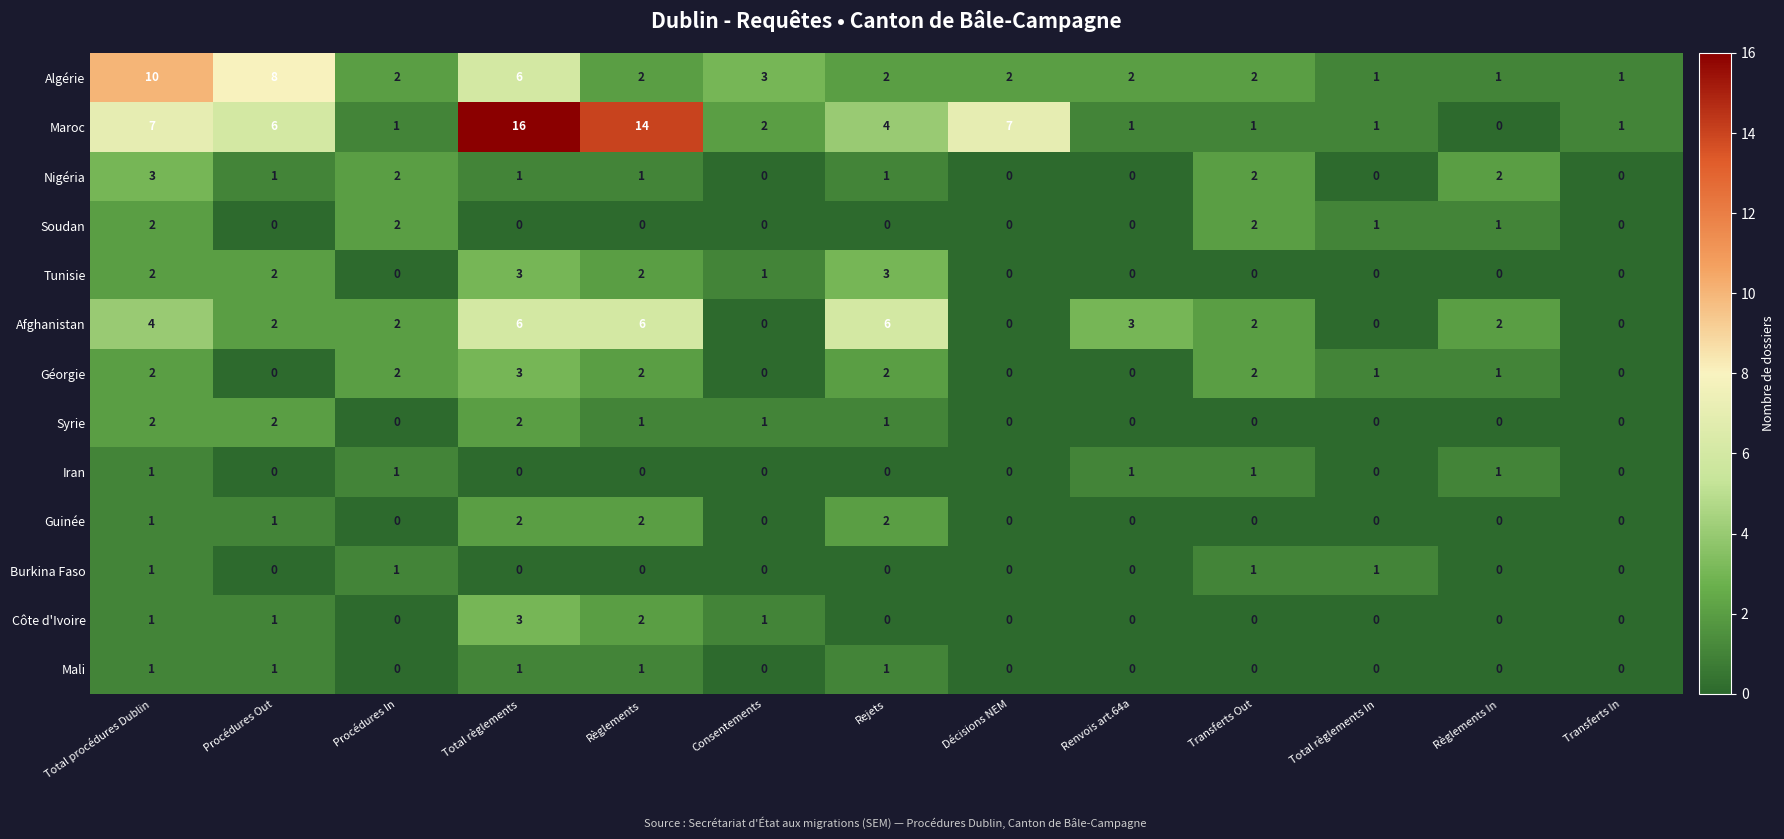

Count the Algérie values in the range 2 to 3.

7